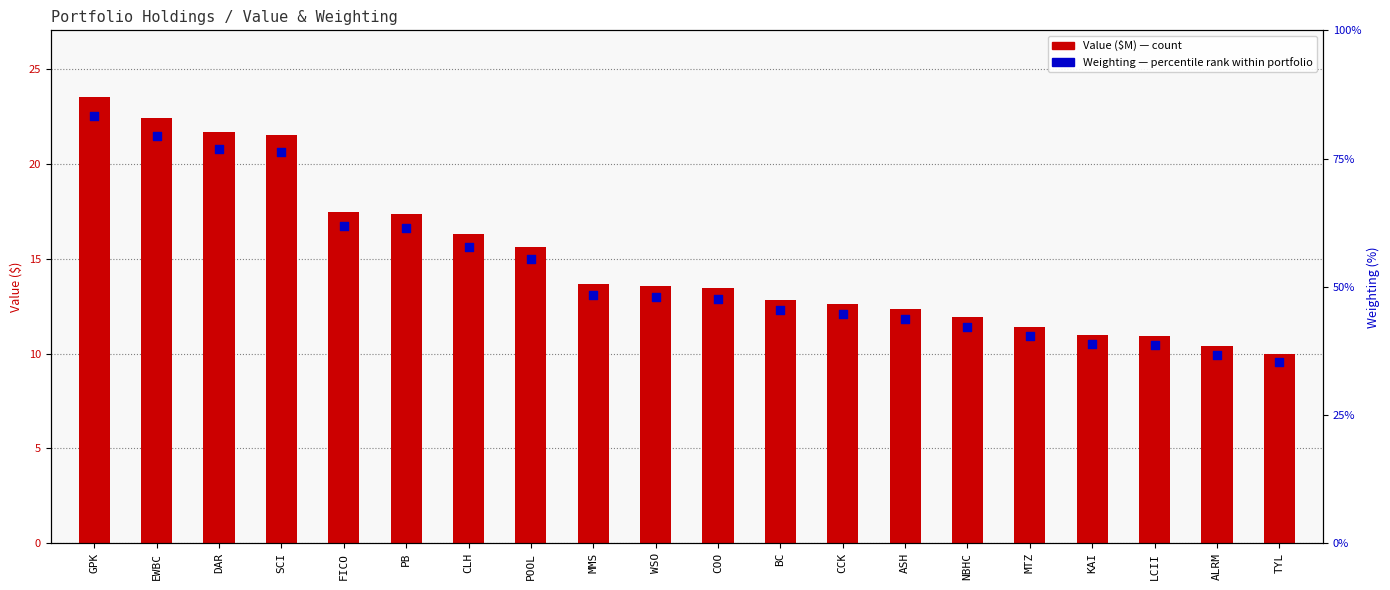

Which series has the largest Y range (max minus min)?

Value ($M)